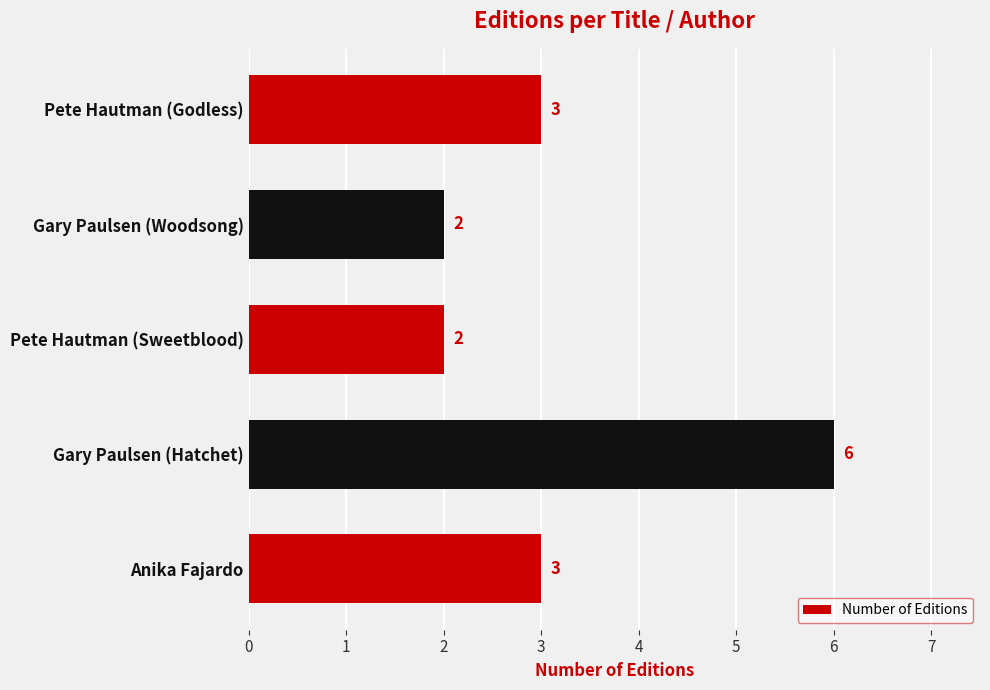

How many data points are less than 3?

2